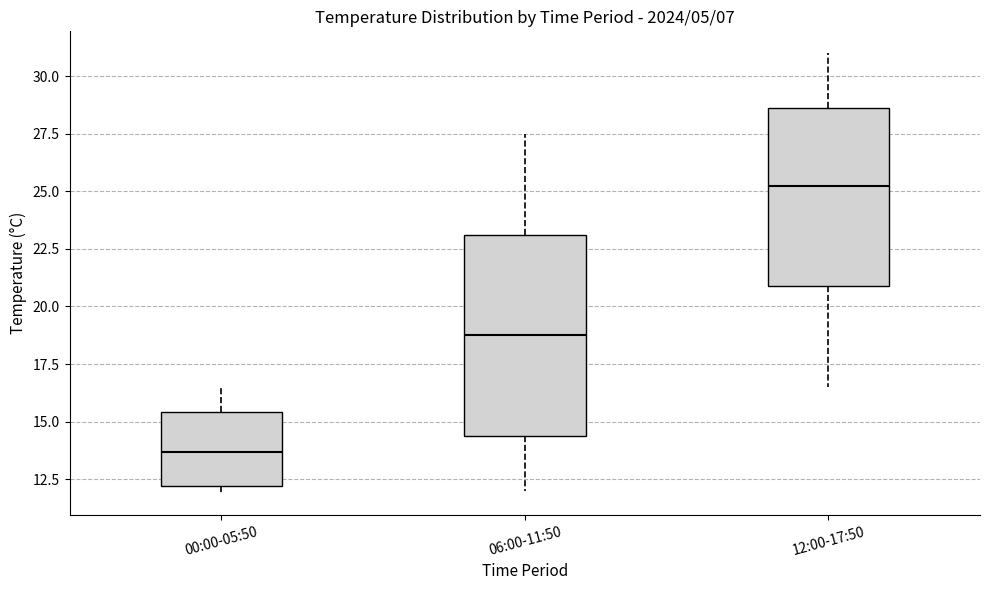

Reading left to right, transcribe this box plot: for each box, give where its median line is, the range the box spans, and where its two whiskers end, as read against the y-axis. The values are not printed on the chart, so give them approximately, as read against the axis.

00:00-05:50: median 13.5, box 12.0 to 15.5, whiskers 12.0 (just below the box's lower edge) to 16.5
06:00-11:50: median 19.0, box 14.5 to 23.0, whiskers 12.0 to 27.5
12:00-17:50: median 25.5, box 21.0 to 28.5, whiskers 16.5 to 31.0